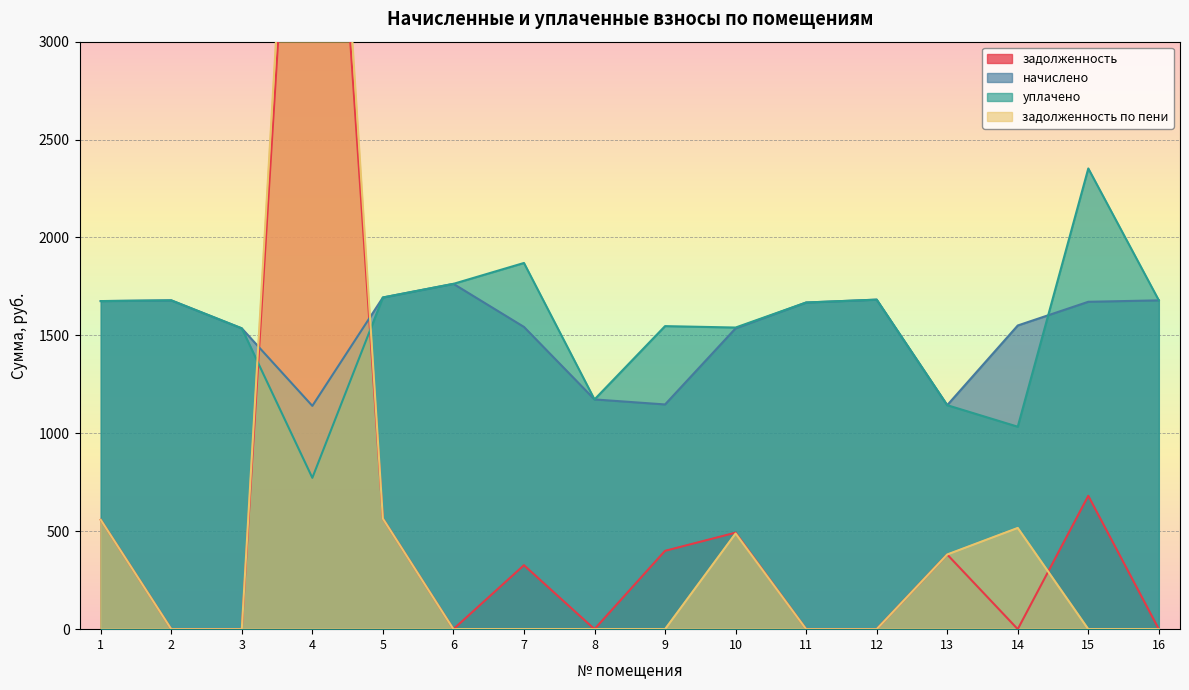

What is the greatest value displayed?

6201.7